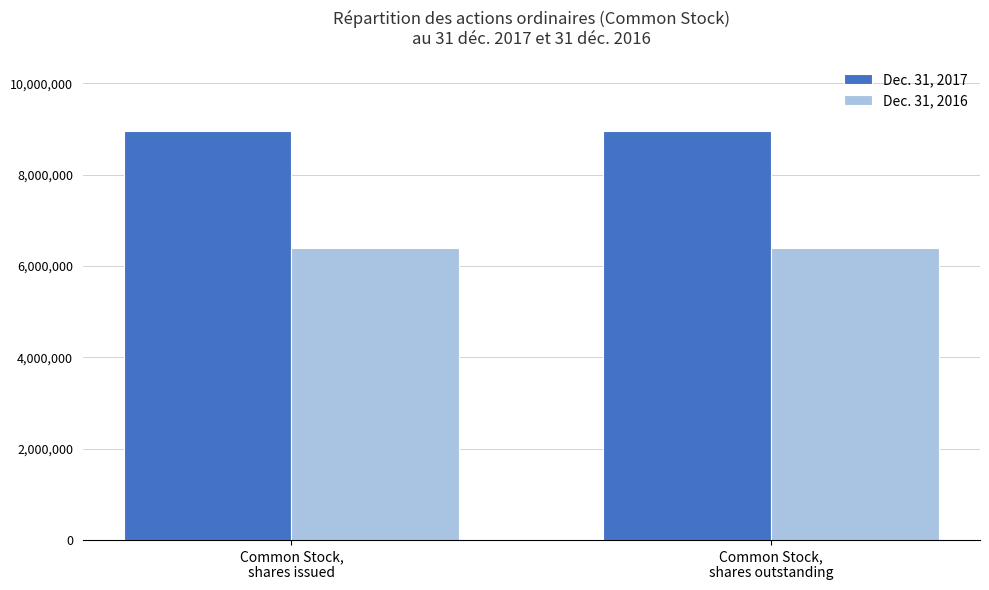

Count the number of data series in this chart.

2